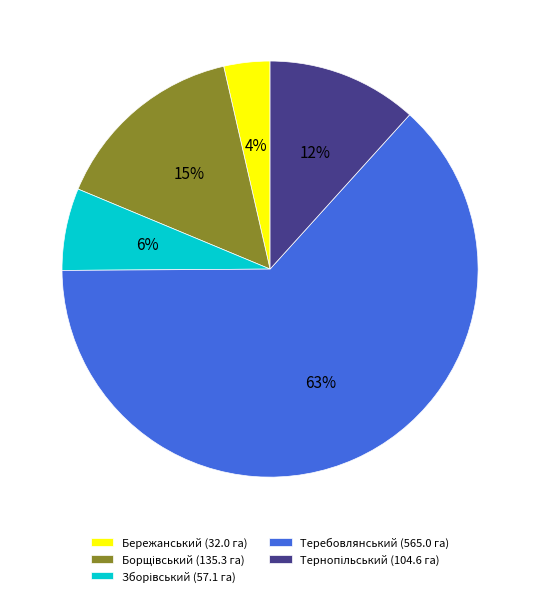

The Теребовлянський (565.0 га) slice represents 49% of the pie. True or false?

False